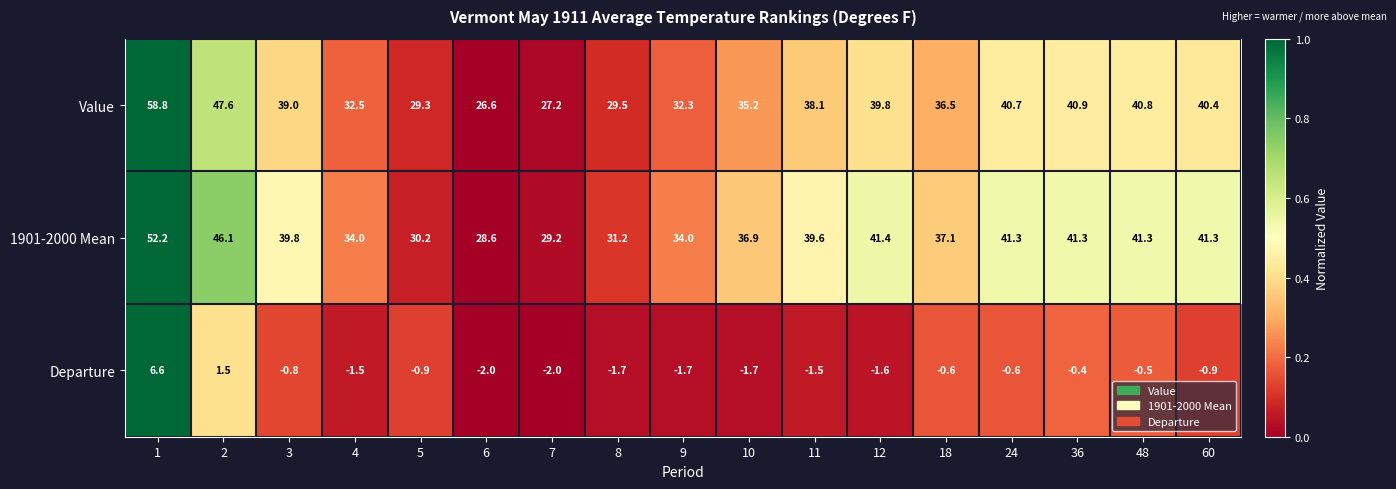

At which label is Value closest to 42?

36